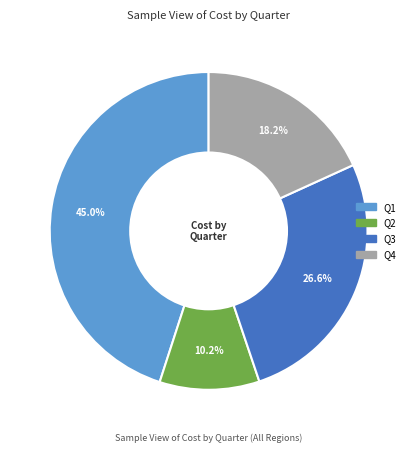

What portion of the pie excludes Q1?

55.0%